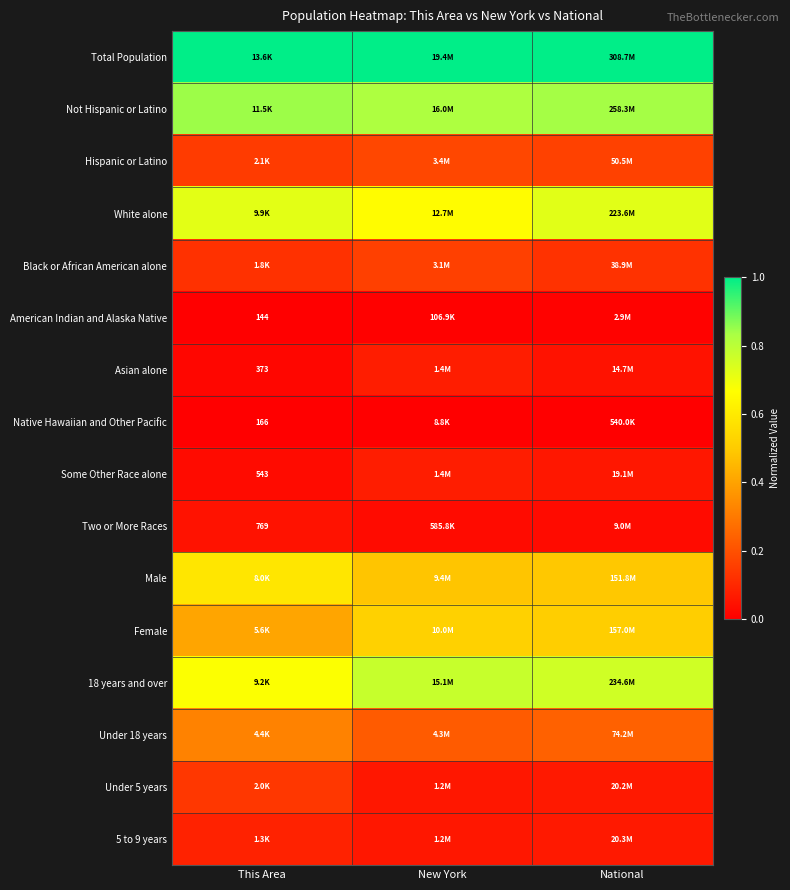

Count the Under 18 years values in the range 0 to 1.

3